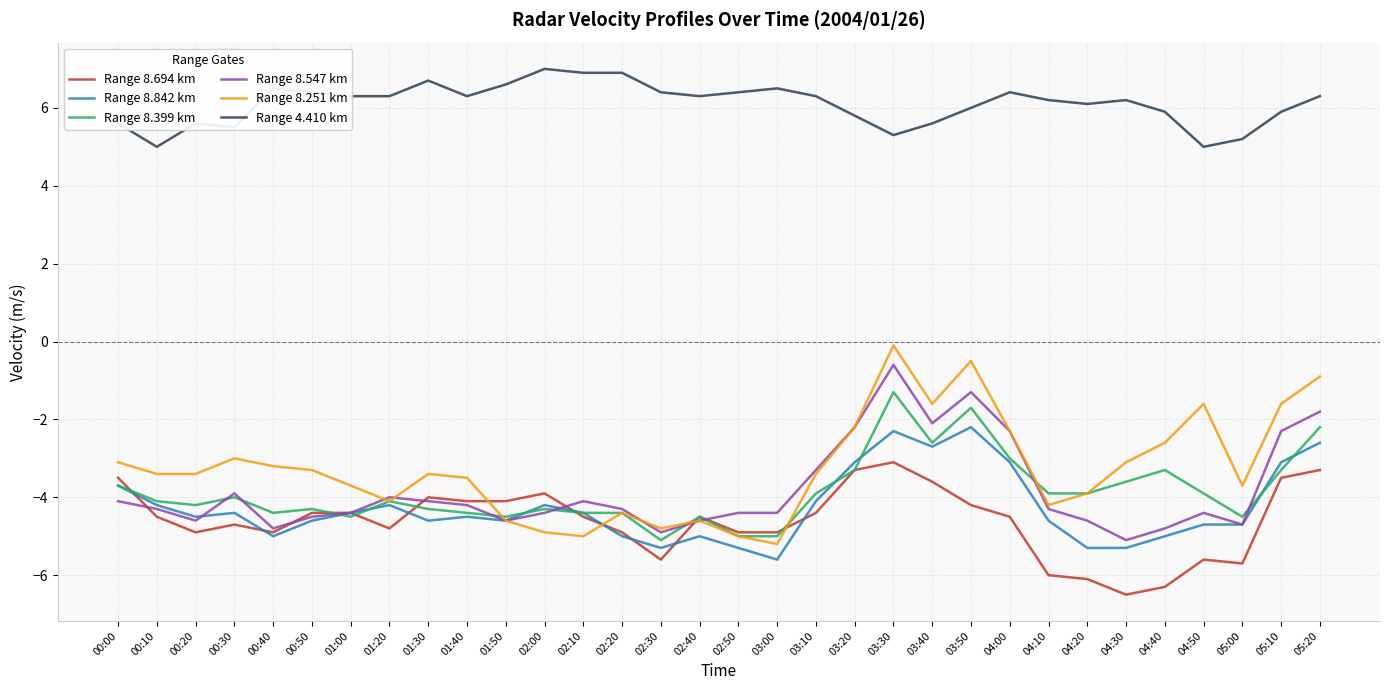

Between 02:00 and 03:00, which series saw the biggest shift?

Range 8.842 km